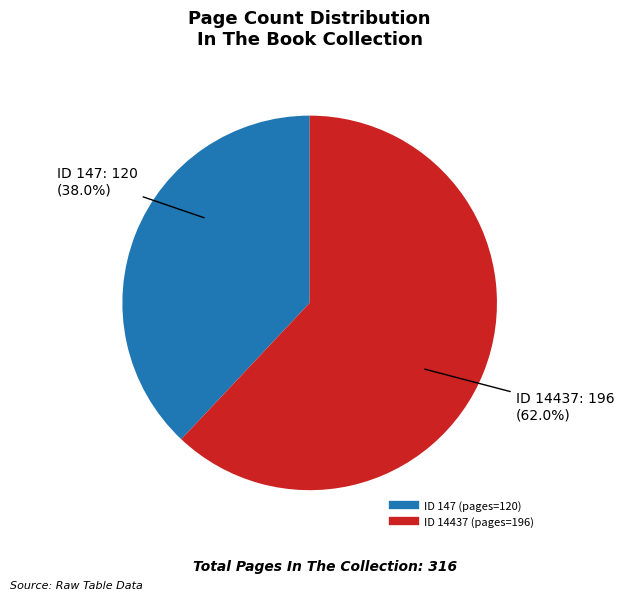

Does any single category account for the majority?

Yes